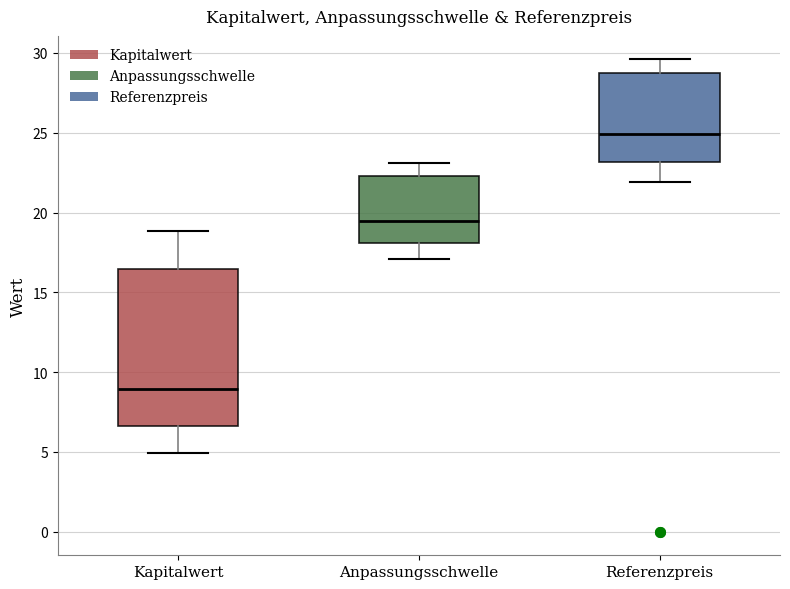

Reading left to right, transcribe this box plot: for each box, give where its median line is, the range the box spans, and where its two whiskers end, as read against the y-axis. The values are not printed on the chart, so give them approximately, as read against the axis.

Kapitalwert: median 9.0, box 6.5 to 16.5, whiskers 5.0 to 19.0
Anpassungsschwelle: median 19.5, box 18.0 to 22.5, whiskers 17.0 to 23.0
Referenzpreis: median 25.0, box 23.0 to 29.0, whiskers 22.0 to 29.5